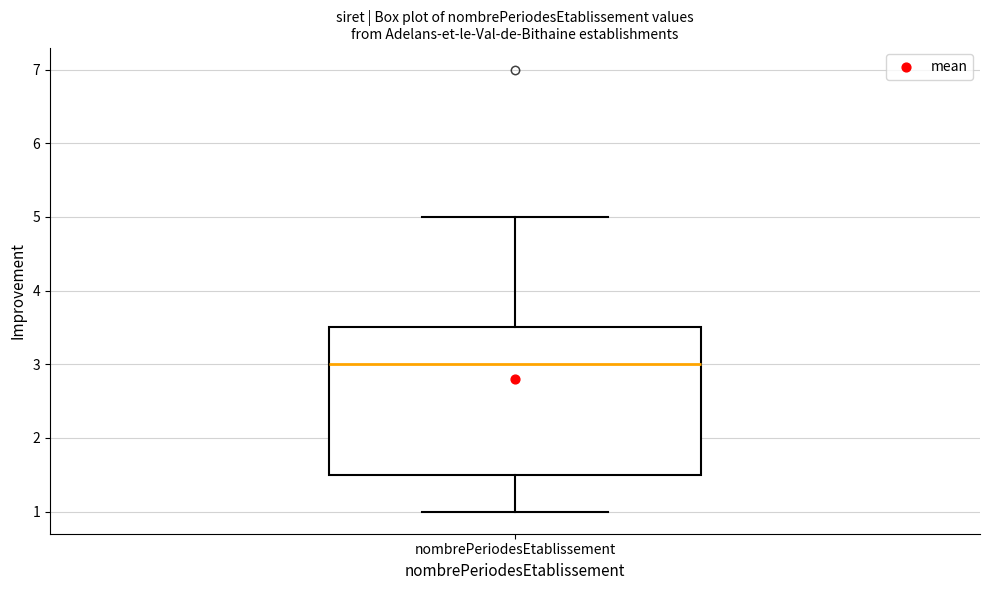

Read this box plot against the y-axis: the position of the median line, the range covered by the box, and the ends of both whiskers. The values are not printed on the chart, so give them approximately, as read against the axis.

median 3.0, box 1.5 to 3.5, whiskers 1.0 to 5.0